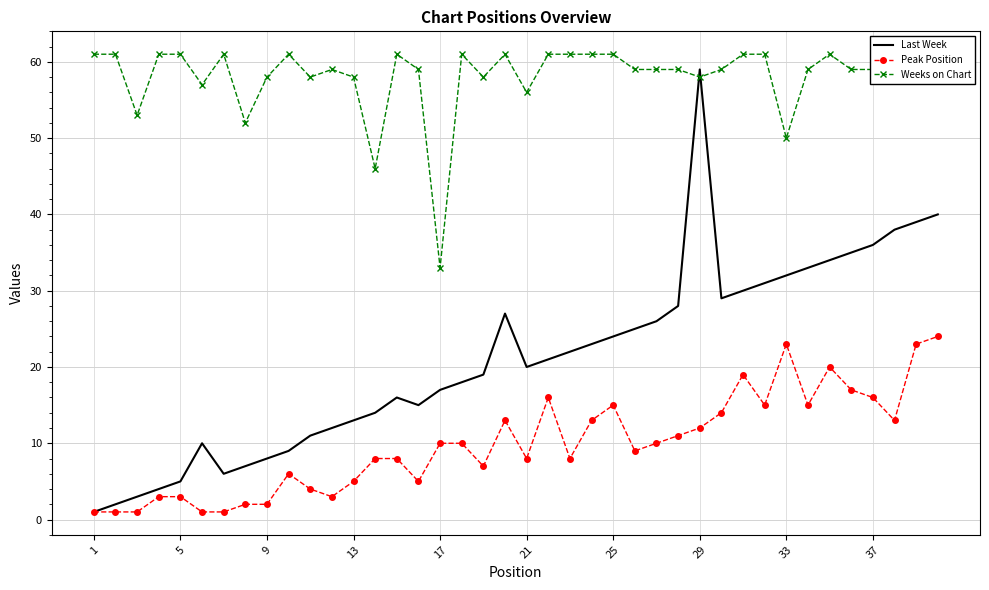

What is the maximum value for Peak Position?

24